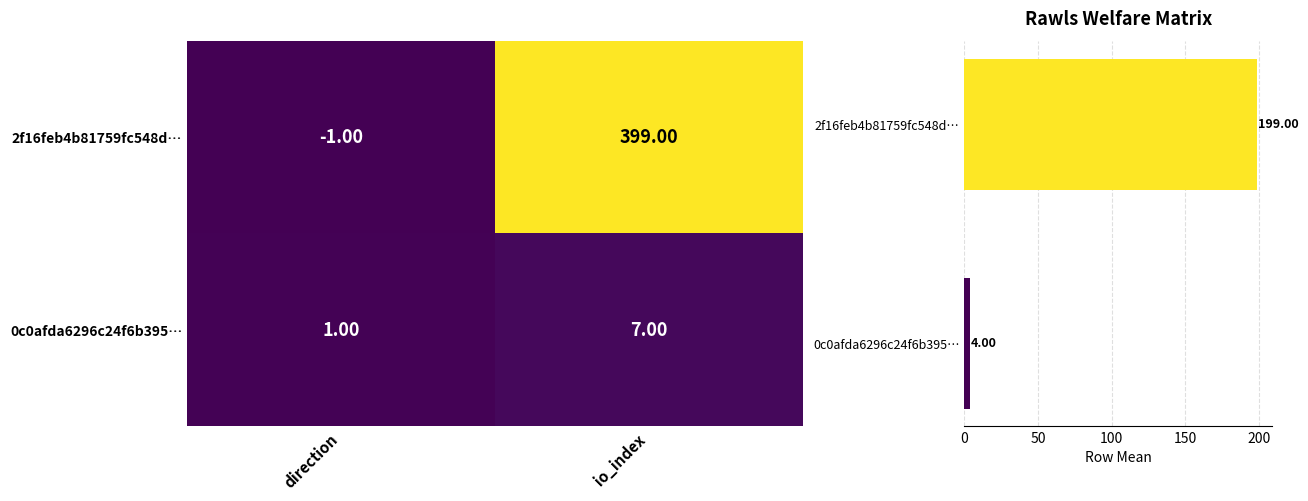

What is the minimum value for Row Mean?

4